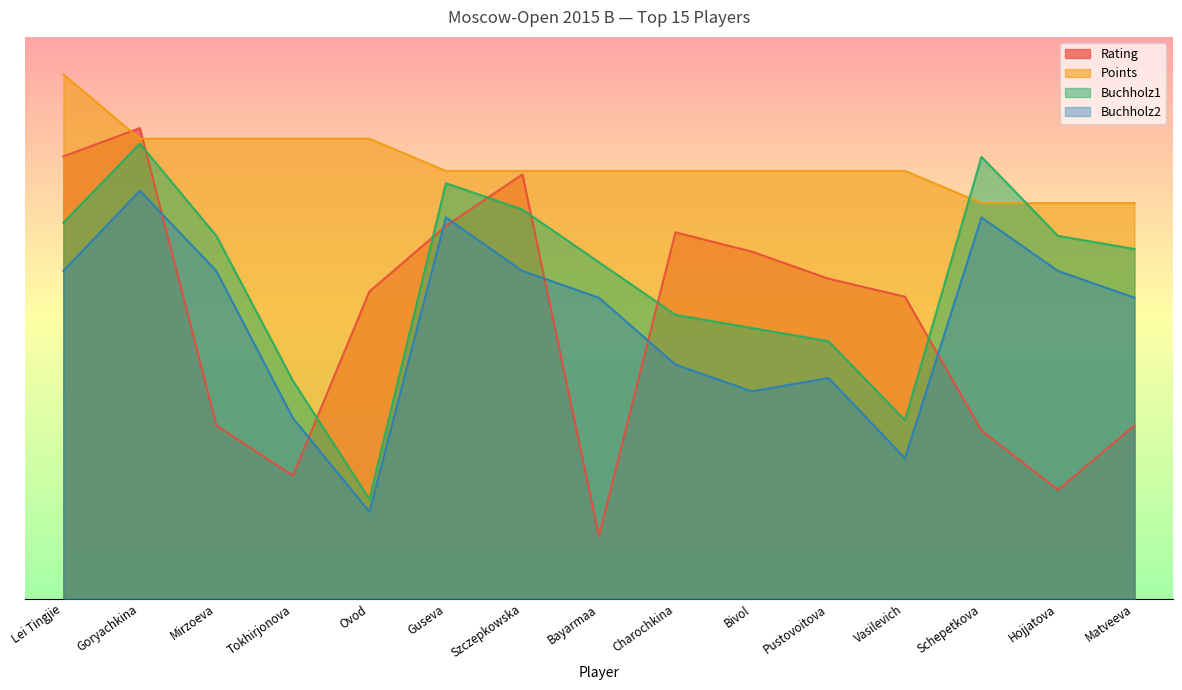

List the series in order of their peak value, highest first.

Points, Rating, Buchholz1, Buchholz2